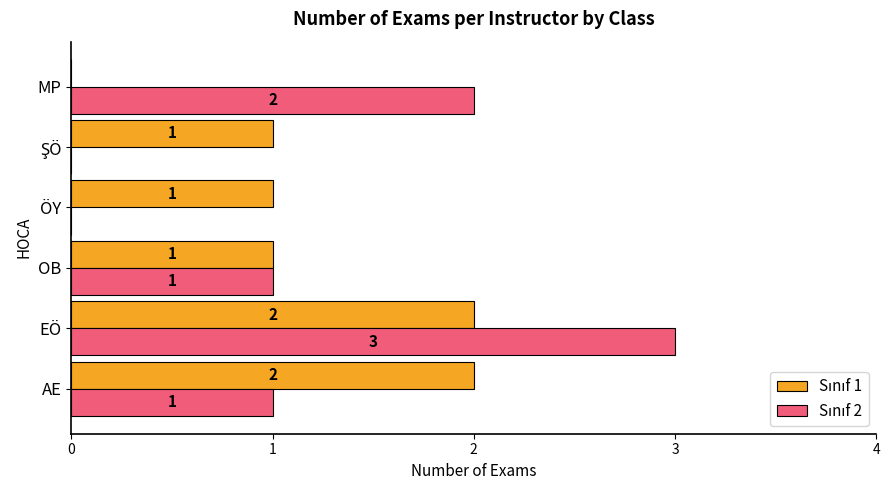

What is the total value across all series at EÖ?

5